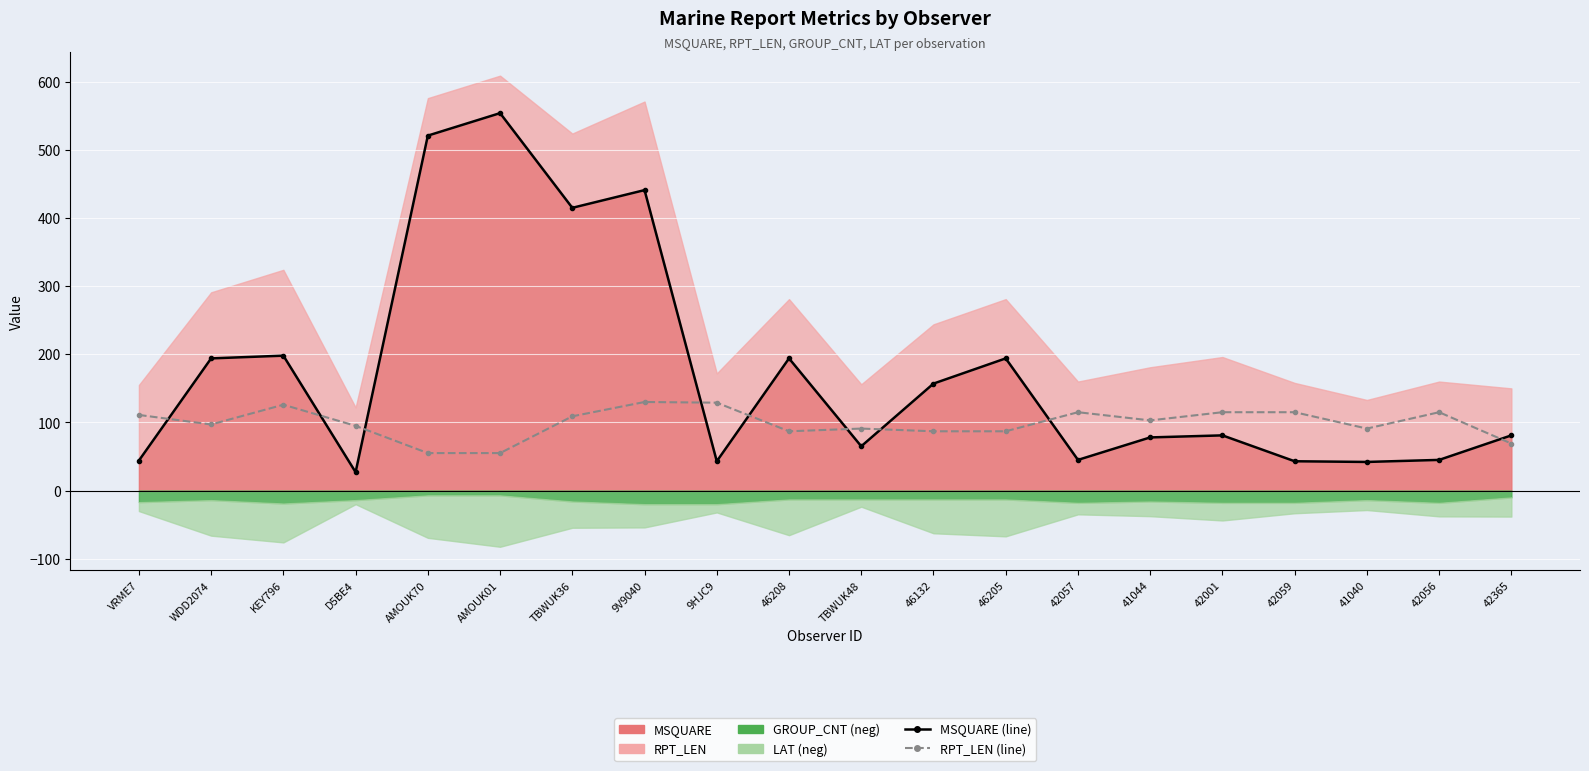

The RPT_LEN (line) series shows 27 at D5BE4. True or false?

False